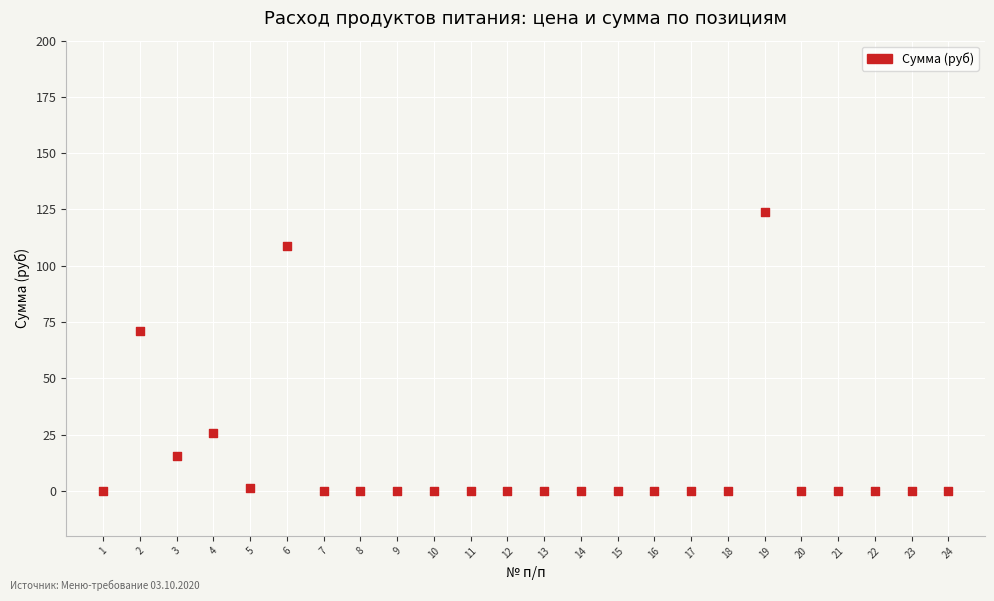

What Y value in the scatter plot is closest to 62?

70.9